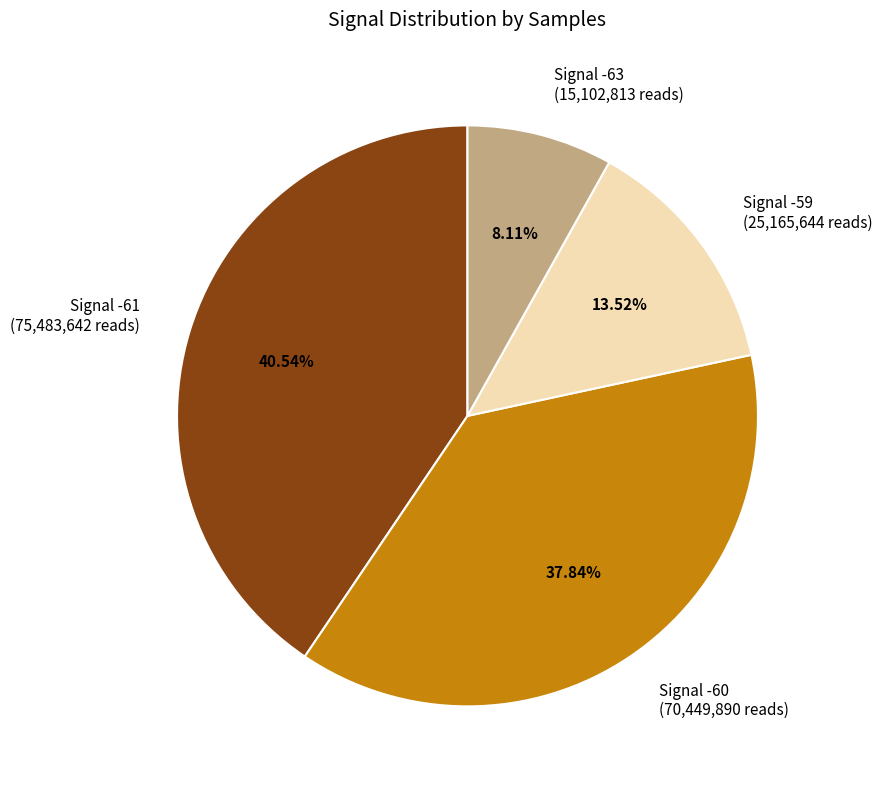

Does any single category account for the majority?

No